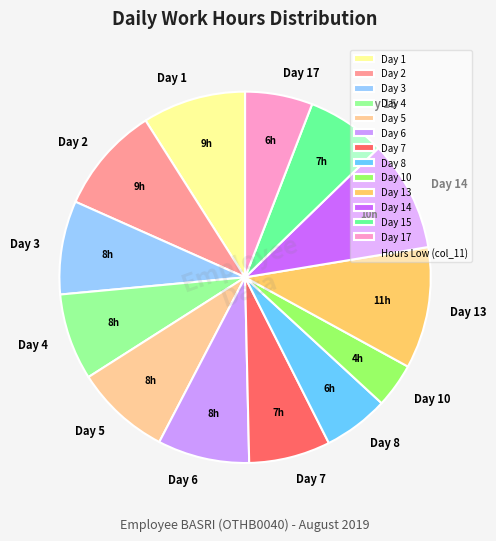

Is the sum of Day 5 and Day 14 greater than half?

No